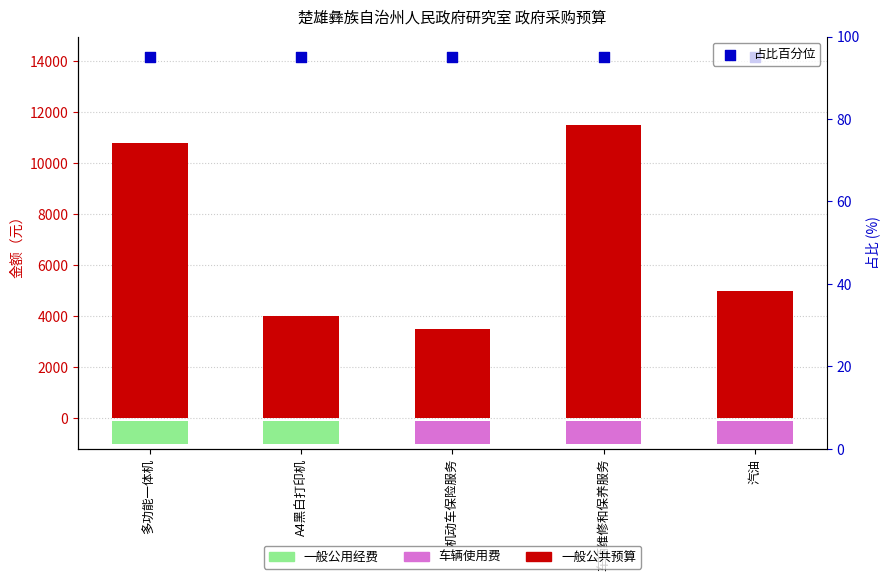

At which category is the sum across all series the highest?

车辆维修和保养服务